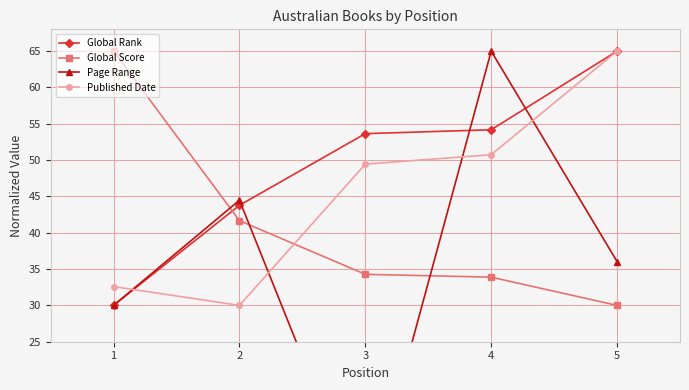

Rank the series by their average value, from lowest to highest.

Page Range, Global Score, Published Date, Global Rank